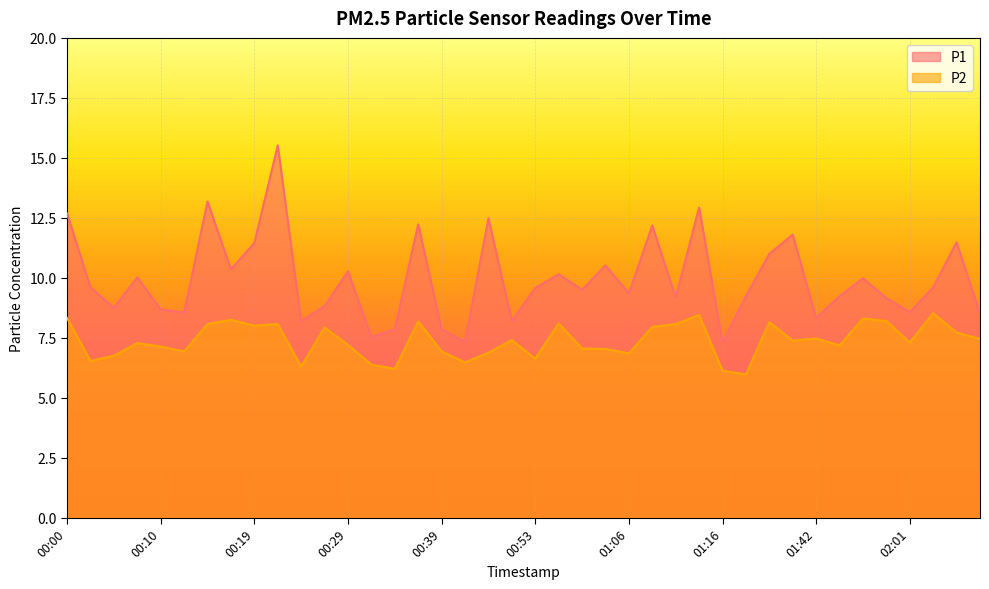

What is the approximate value of P2 at 01:11?

8.1